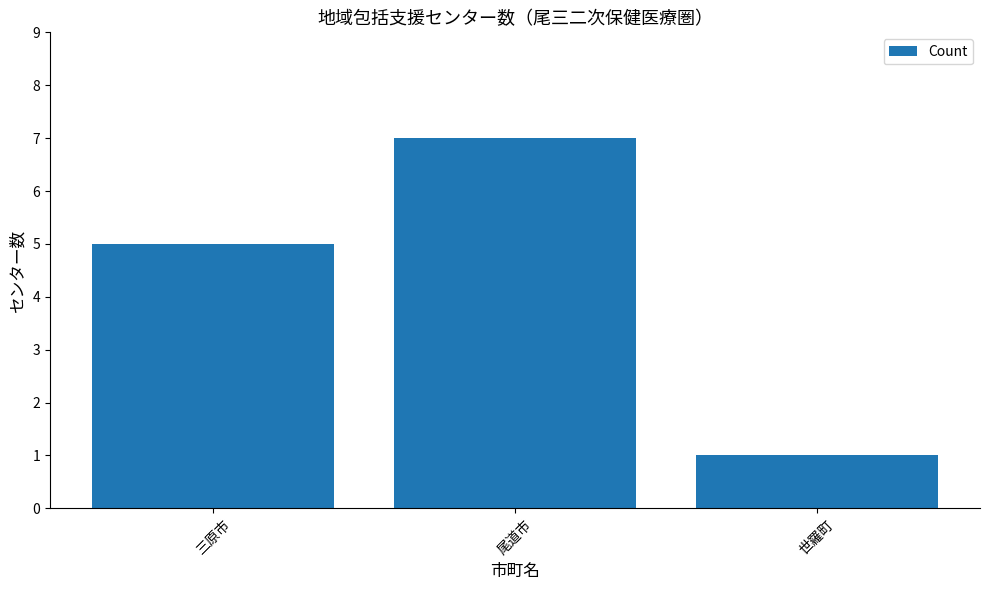

List the labels in order of value, smallest first.

世羅町, 三原市, 尾道市